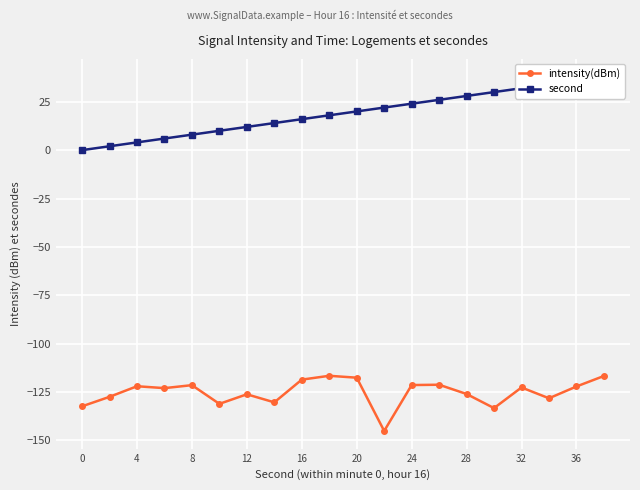

True or false: intensity(dBm) has more than 1 points higher than both neighbors.

True